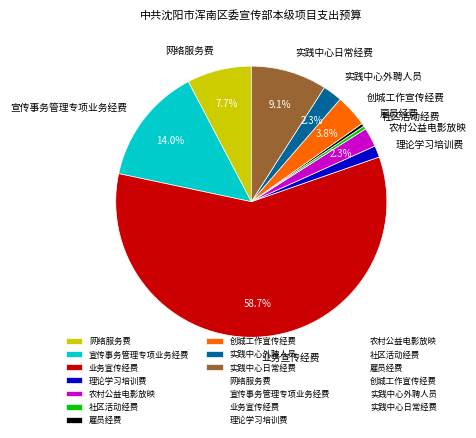

To the nearest percent, what is the average slice percentage?

10%